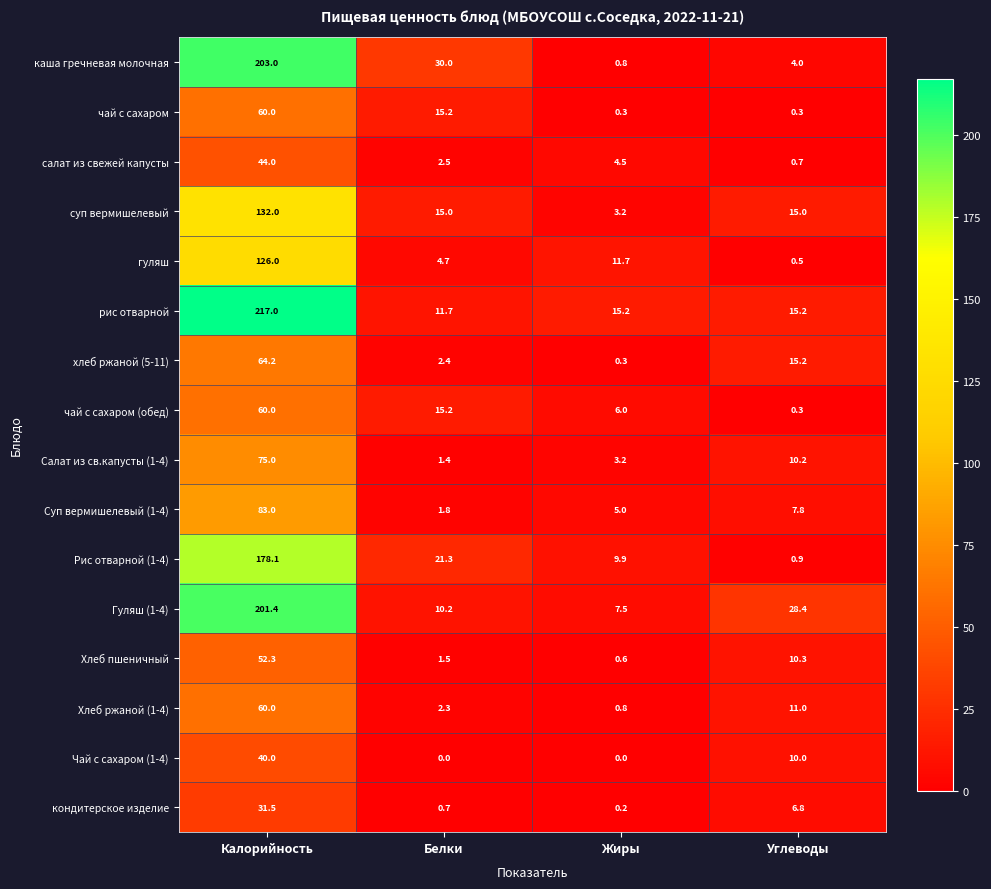

What is the maximum value shown in the chart?

217.0